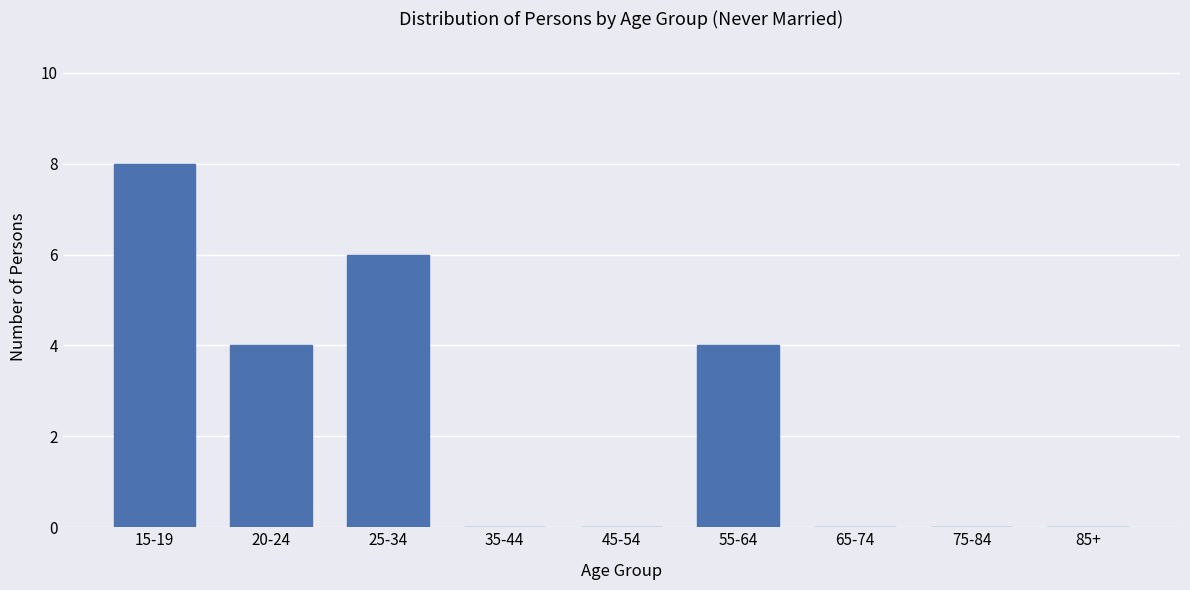

Reading left to right, list all the values displayed in this chart.

15-19=8	20-24=4	25-34=6	35-44=0	45-54=0	55-64=4	65-74=0	75-84=0	85+=0